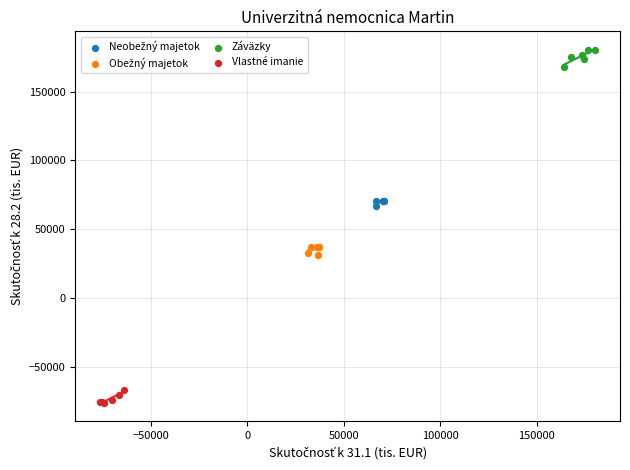

Which series reaches the minimum Y coordinate?

Vlastné imanie